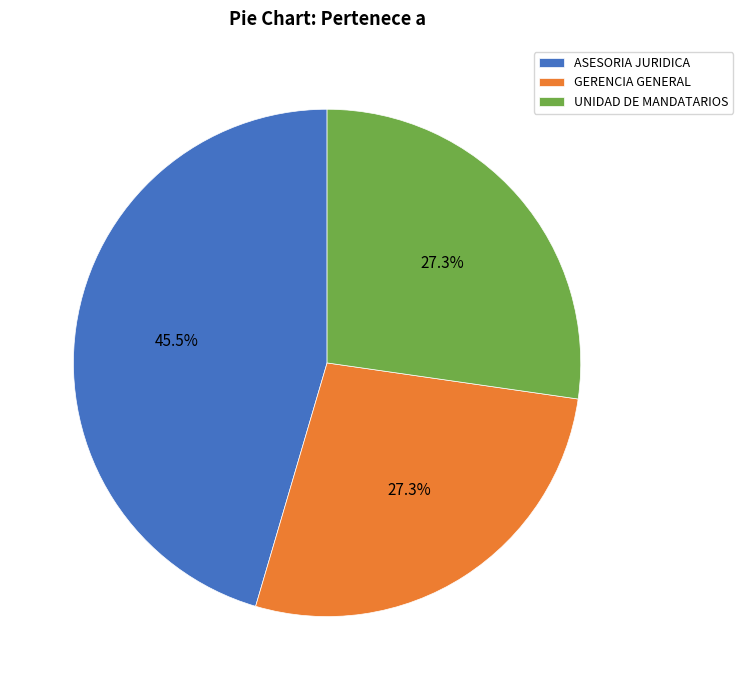

What is the largest slice in the pie chart?

ASESORIA JURIDICA